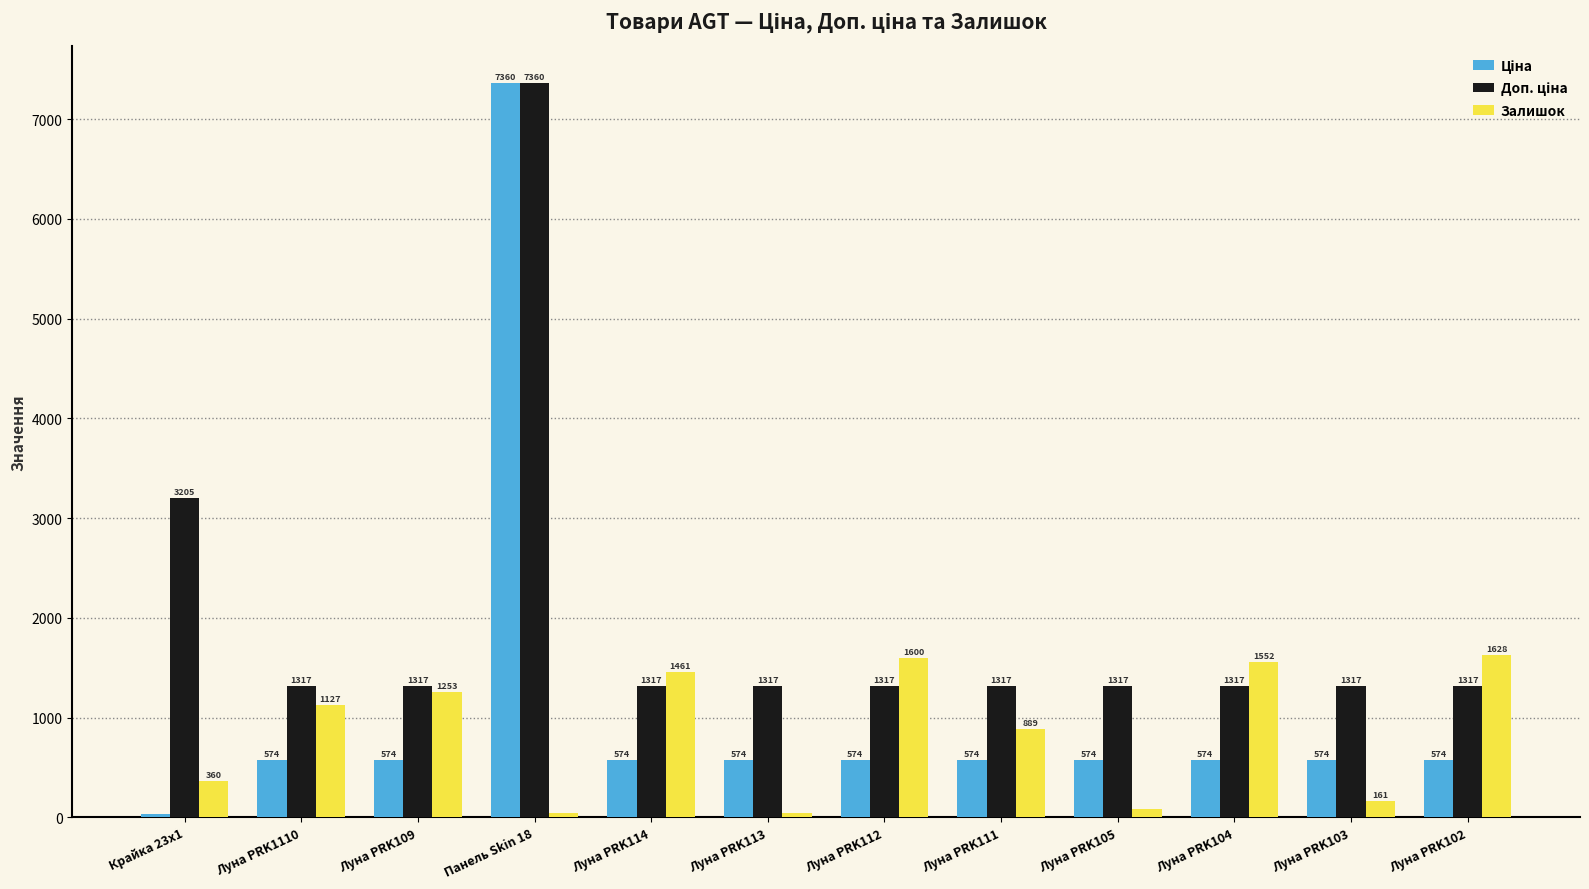

At which category is the sum across all series the highest?

Панель Skin 18